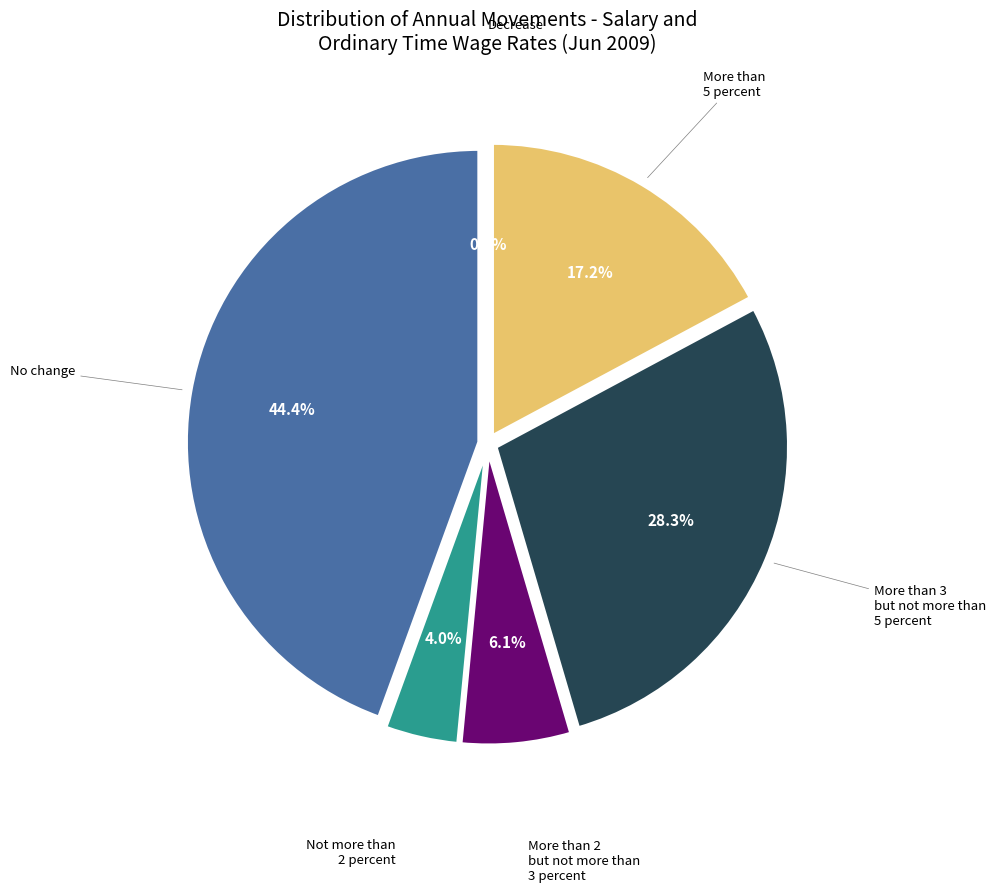

Does No change account for over 50% of the chart?

No